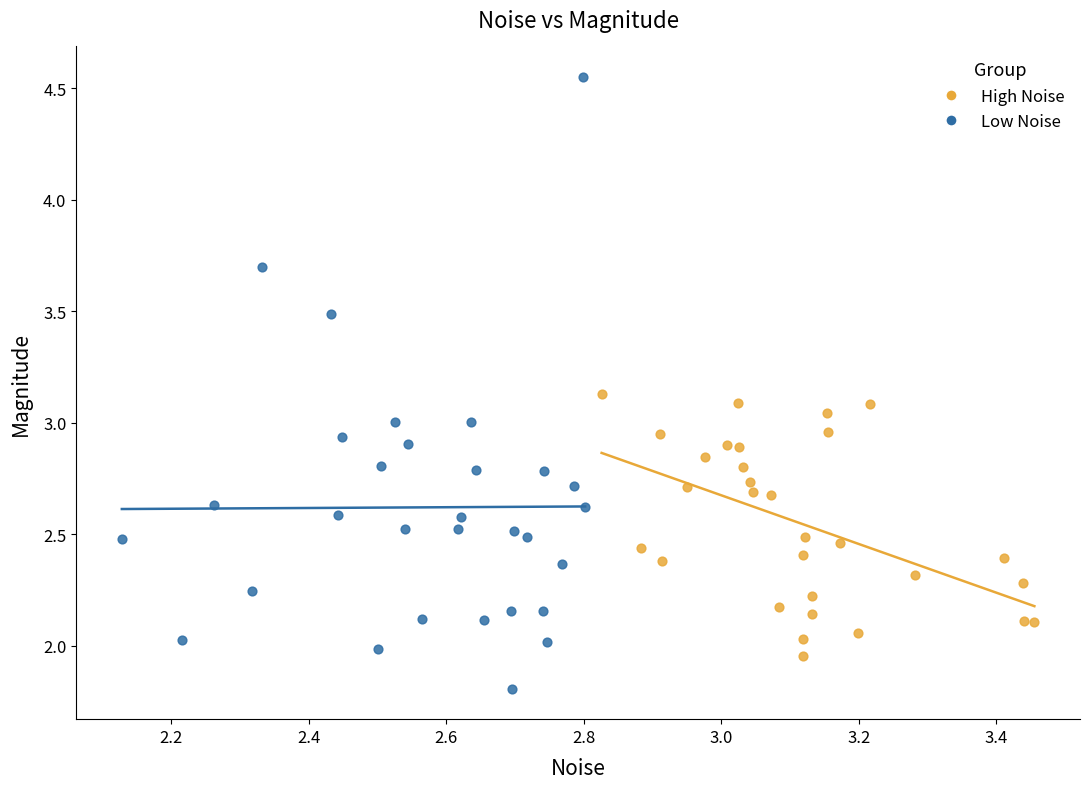

Which series reaches the minimum Y coordinate?

Low Noise